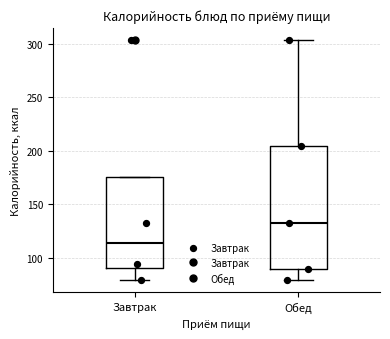

Reading left to right, transcribe this box plot: for each box, give where its median line is, the range the box spans, and where its two whiskers end, as read against the y-axis. The values are not printed on the chart, so give them approximately, as read against the axis.

Завтрак: median 115, box 90 to 175, whiskers 80 to 175
Обед: median 135, box 90 to 205, whiskers 80 to 305